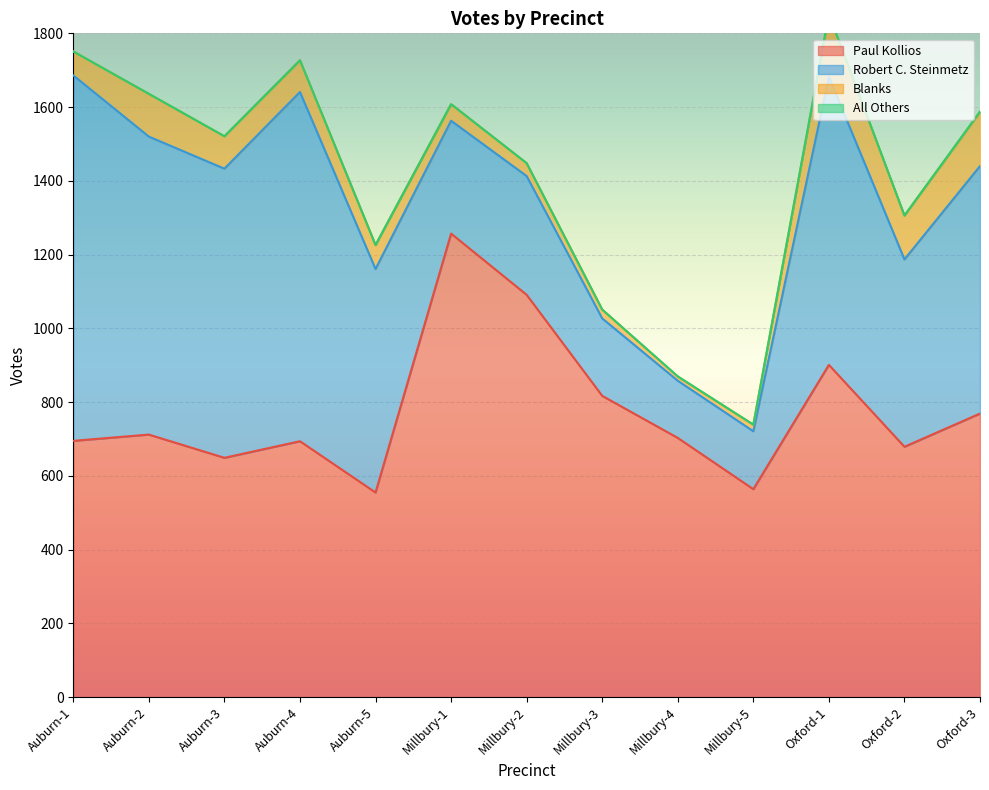

What is the minimum value for Robert C. Steinmetz?

155